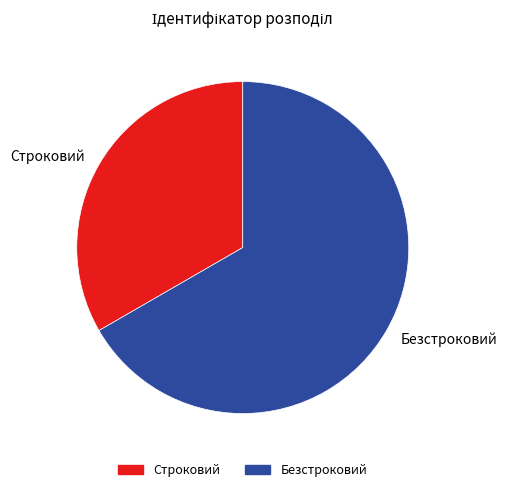

How many slices are in this pie chart?

2